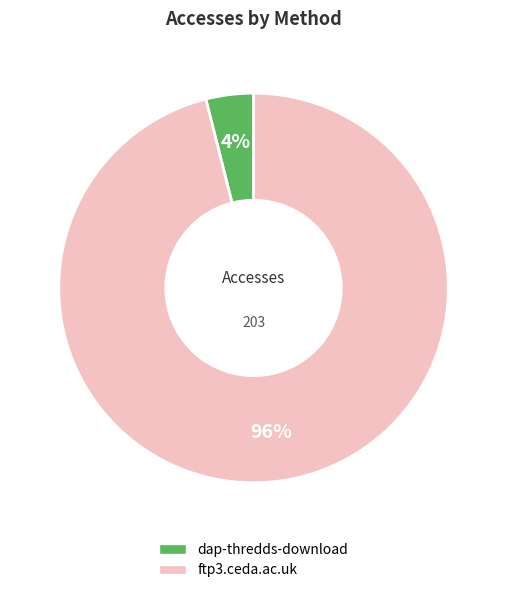

Which category has the biggest portion of the pie?

ftp3.ceda.ac.uk